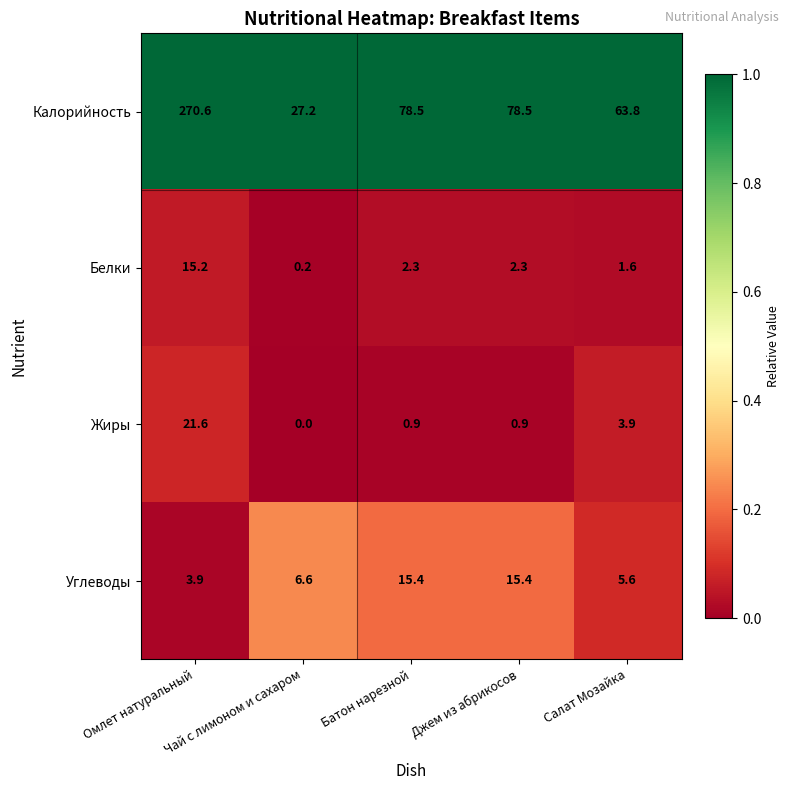

What is the difference between the highest and lowest values at Батон нарезной?

77.6